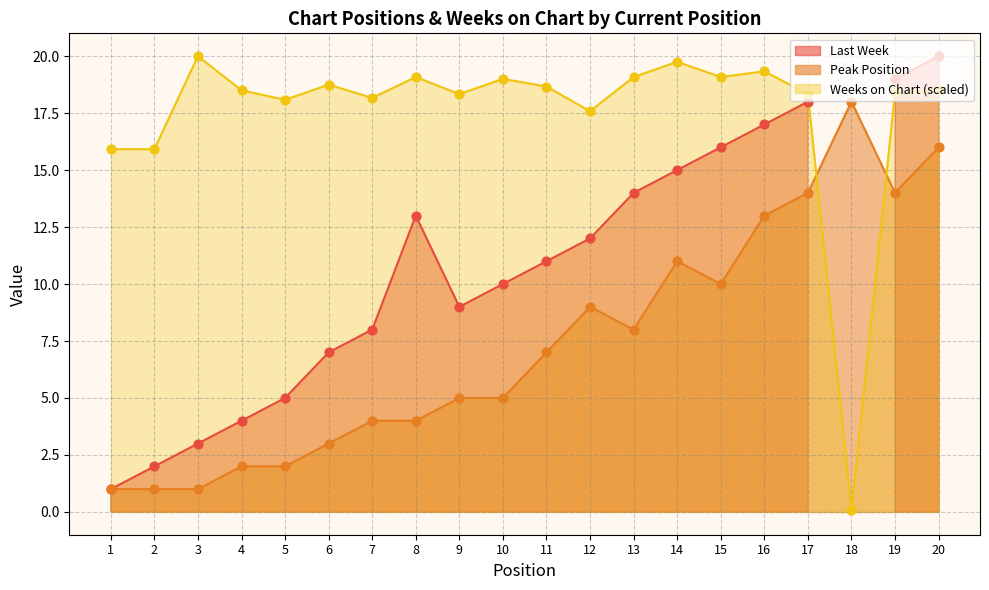

Is the value of Weeks on Chart at 17 greater than the value of Peak Position at 6?

Yes